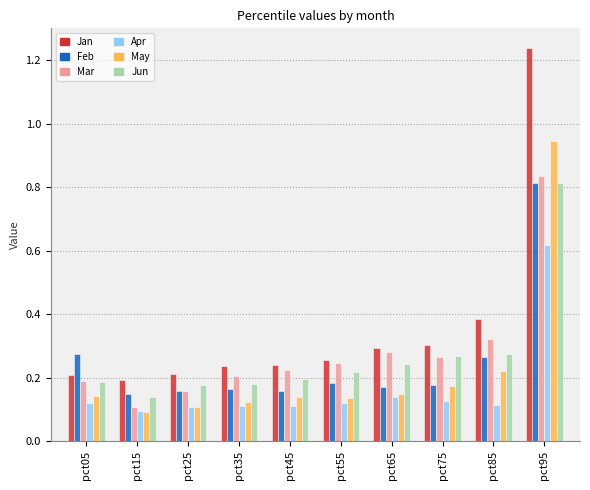

The Jan series shows 0.1 at pct45. True or false?

False